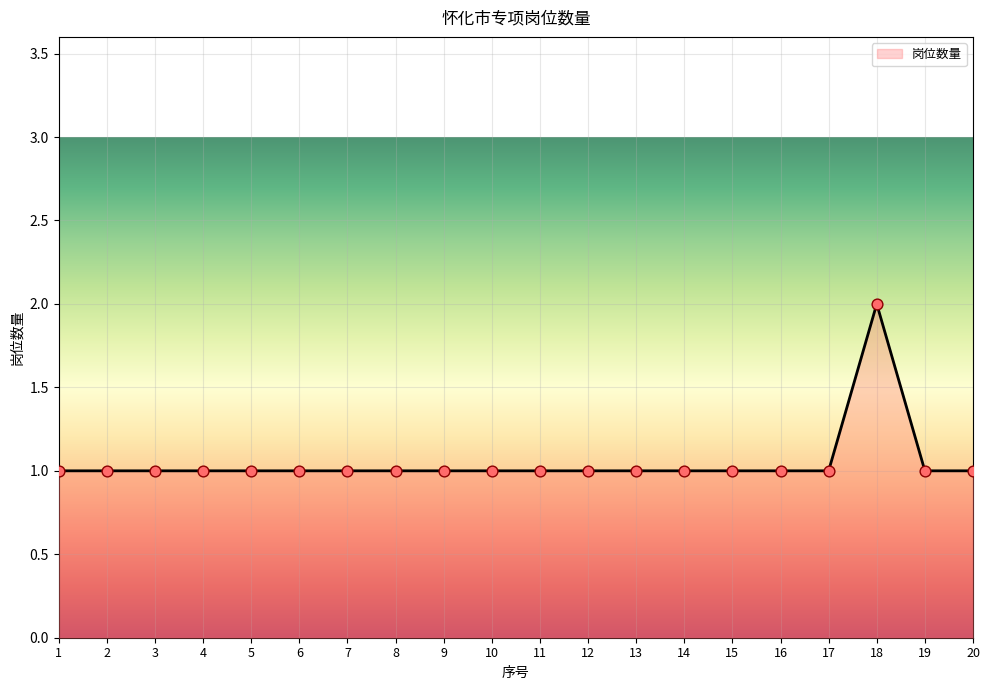

What is the ratio of the value at 12 to the value at 1?

1.0